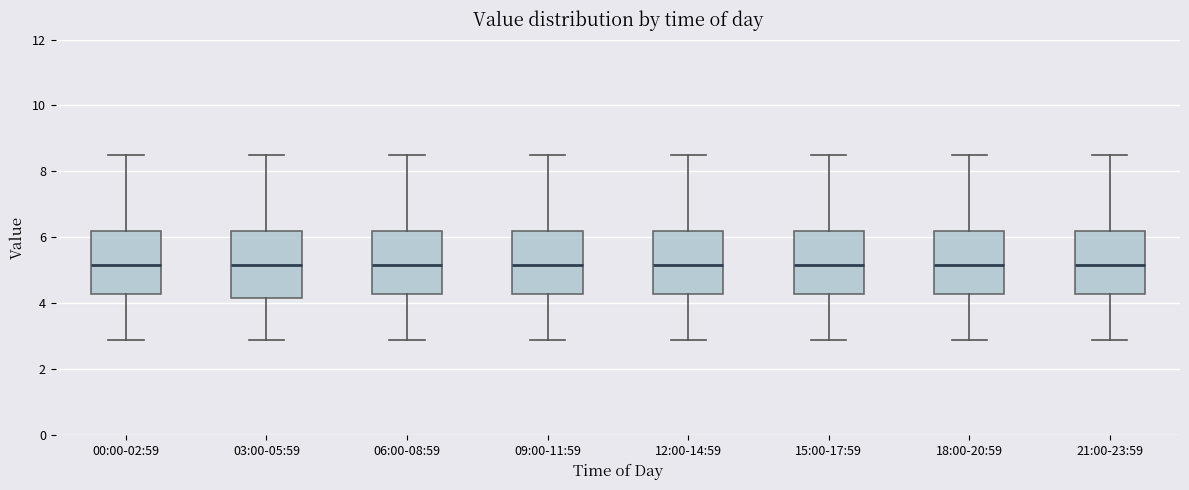

Reading left to right, transcribe this box plot: for each box, give where its median line is, the range the box spans, and where its two whiskers end, as read against the y-axis. The values are not printed on the chart, so give them approximately, as read against the axis.

00:00-02:59: median 5.2, box 4.2 to 6.2, whiskers 3.0 to 8.6
03:00-05:59: median 5.2, box 4.2 to 6.2, whiskers 3.0 to 8.6
06:00-08:59: median 5.2, box 4.2 to 6.2, whiskers 3.0 to 8.6
09:00-11:59: median 5.2, box 4.2 to 6.2, whiskers 3.0 to 8.6
12:00-14:59: median 5.2, box 4.2 to 6.2, whiskers 3.0 to 8.6
15:00-17:59: median 5.2, box 4.2 to 6.2, whiskers 3.0 to 8.6
18:00-20:59: median 5.2, box 4.2 to 6.2, whiskers 3.0 to 8.6
21:00-23:59: median 5.2, box 4.2 to 6.2, whiskers 3.0 to 8.6